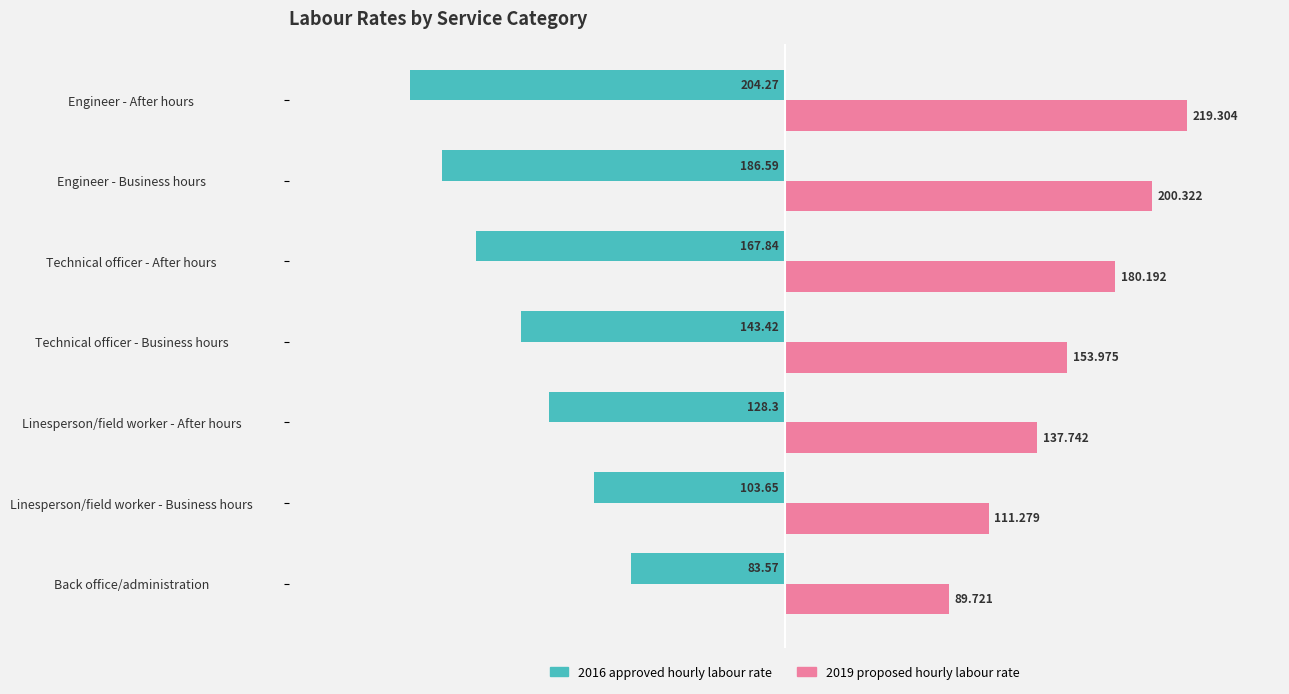

At which label is 2019 proposed hourly labour rate closest to 154?

Technical officer - Business hours